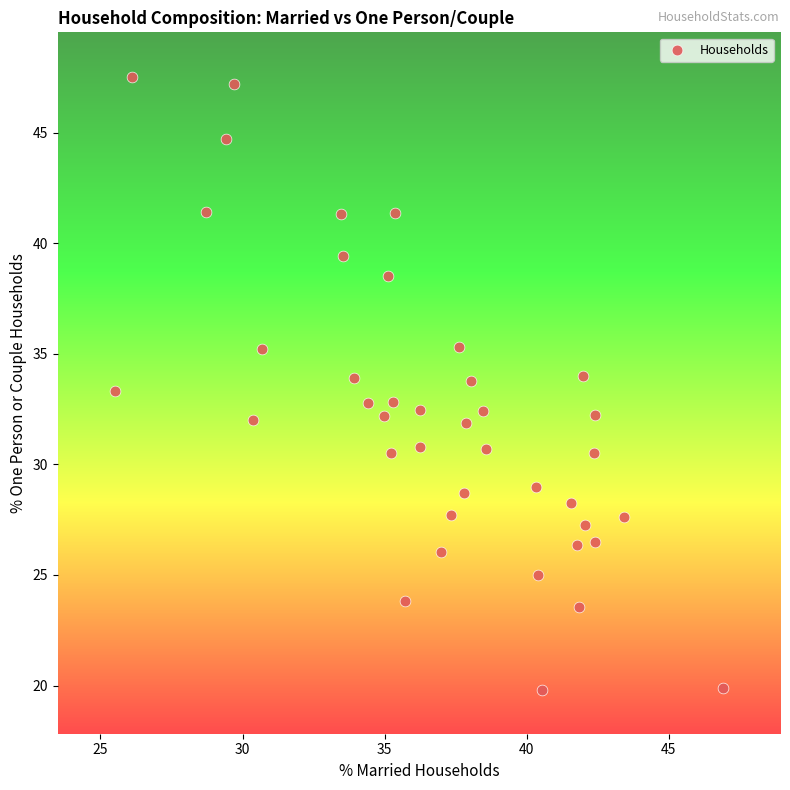

What is the range of X values (max minus min)?

21.4